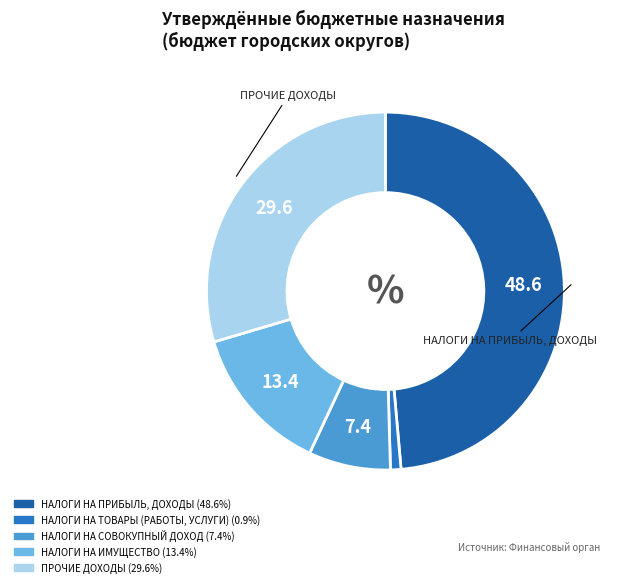

Which slice is the smallest?

НАЛОГИ НА ТОВАРЫ (РАБОТЫ, УСЛУГИ)